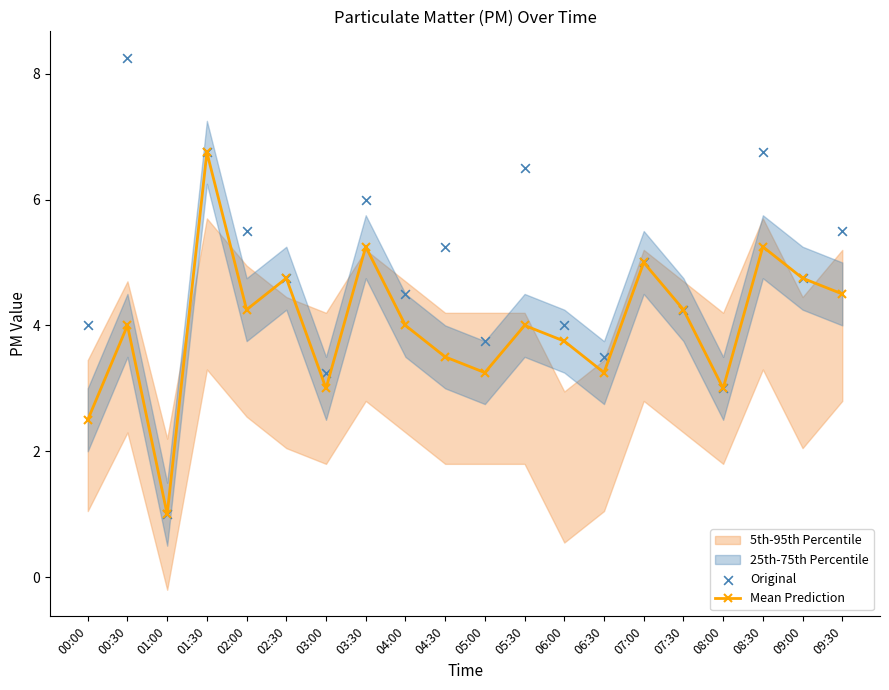

Which series has the largest total across all categories?

Original